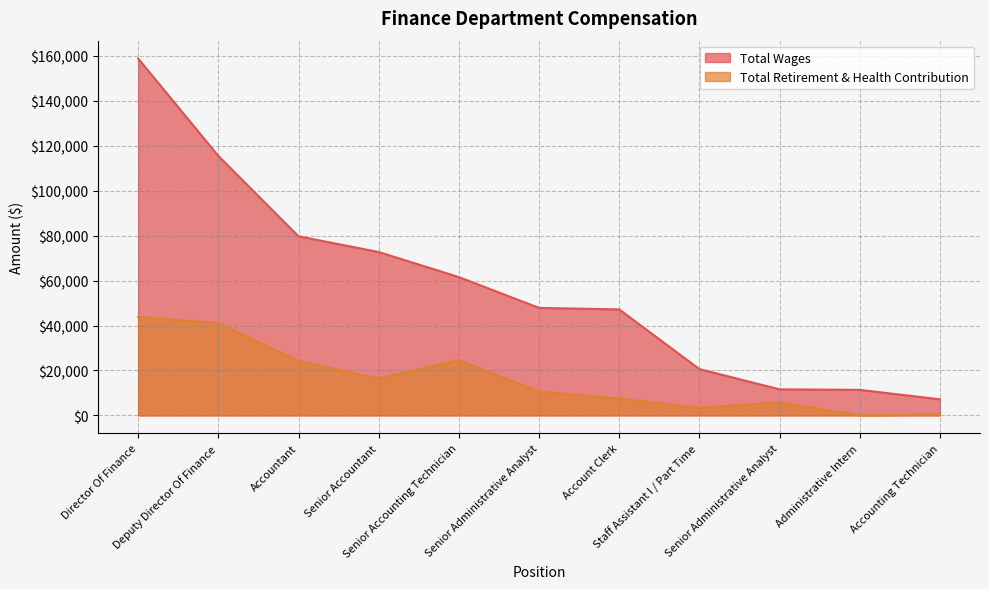

Which series has the largest total across all categories?

Total Wages